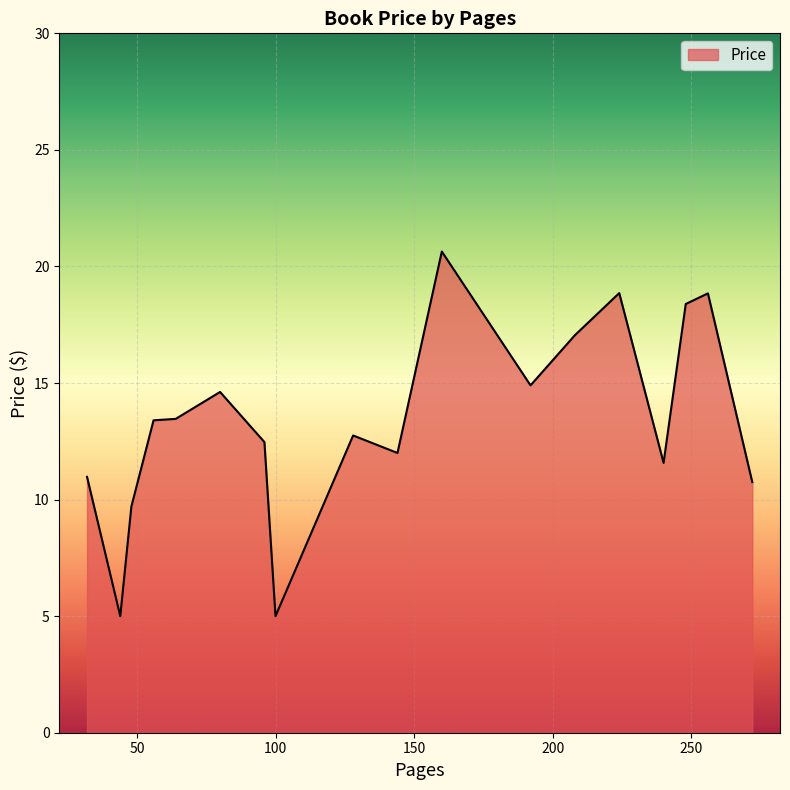

What is the difference between the maximum and minimum values?

15.6